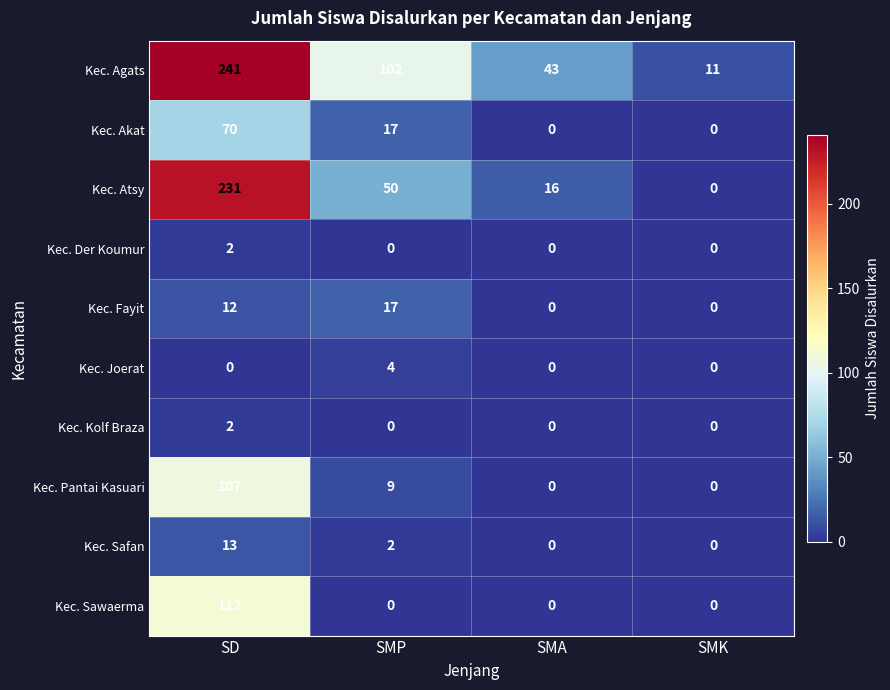

What is the sum of all Kec. Safan values?

15